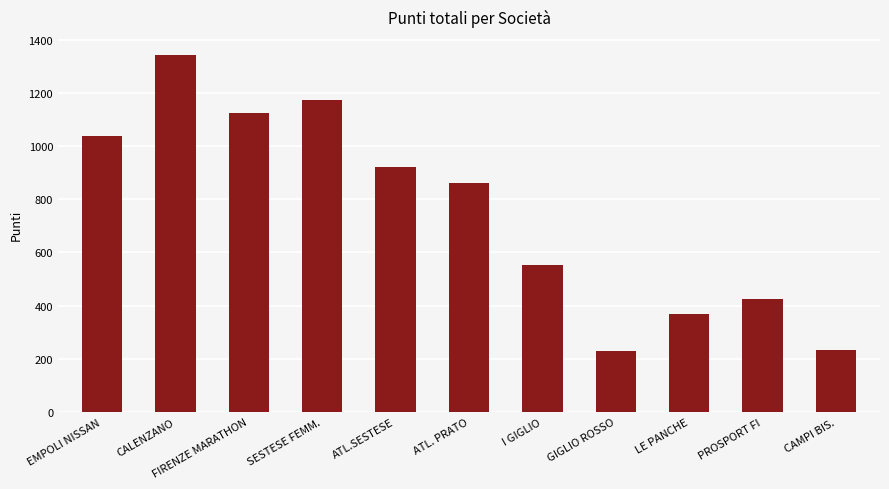

What is the sum of all values?

8276